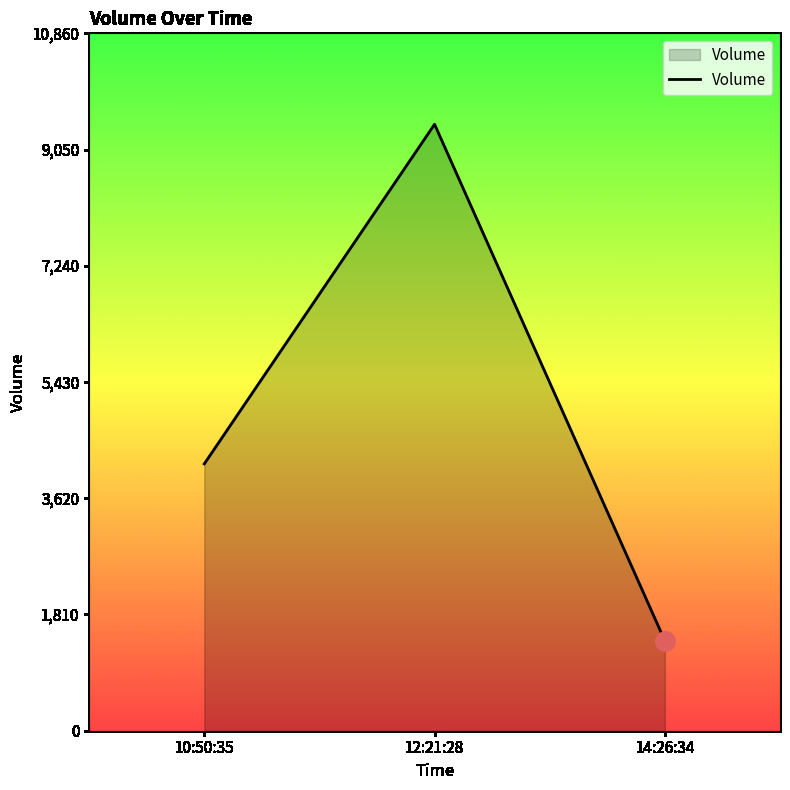

Between 14:26:34 and 10:50:35, which is larger?

10:50:35